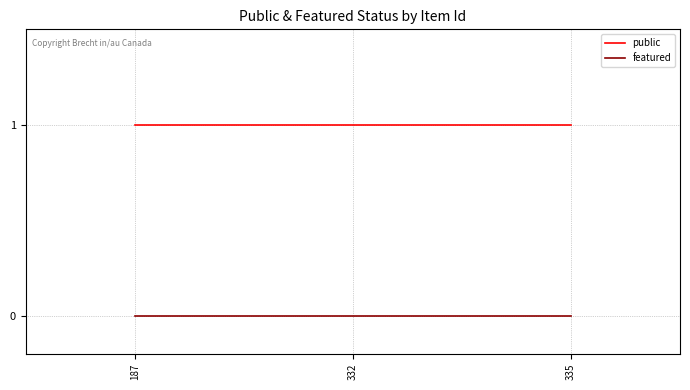

What is the total value across all series at 187?

1